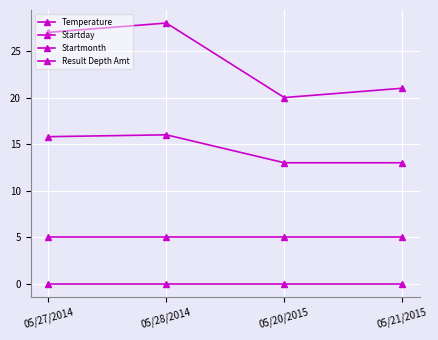

How many data points in Temperature are above 15?

2